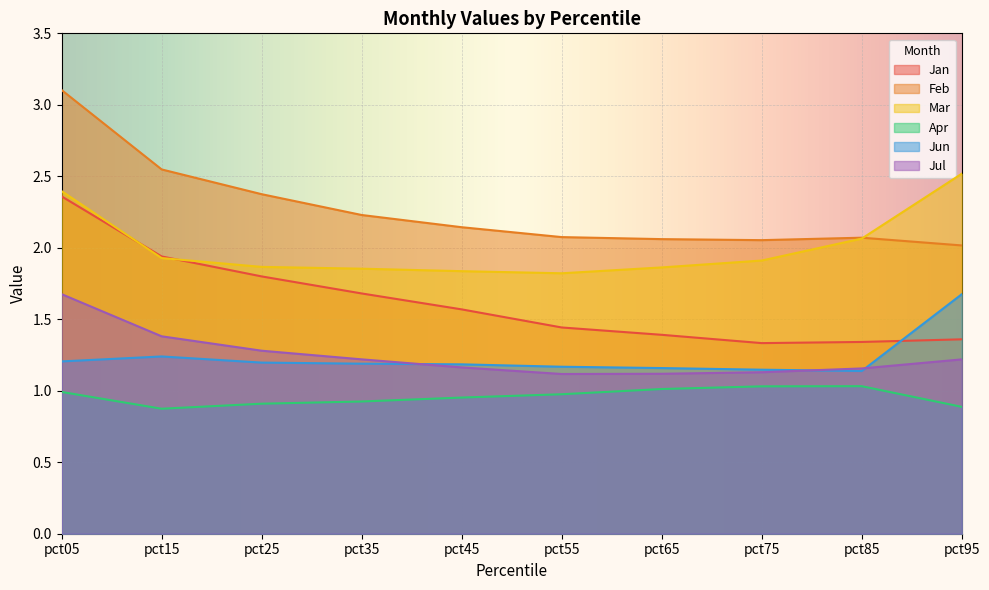

What is the average value of the Mar series?

2.0